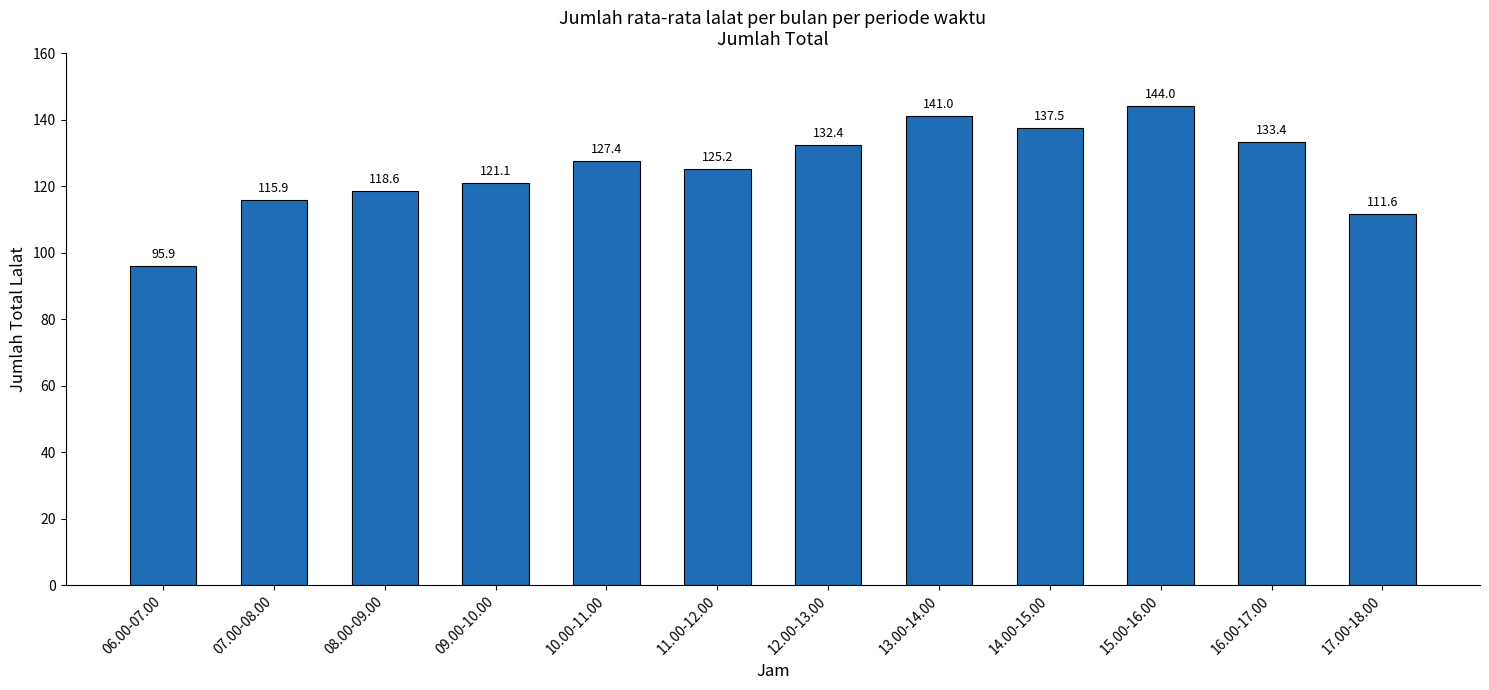

Reading right to left, what are all the values shown in this chart?

111.6	133.4	144.0	137.5	141.0	132.4	125.2	127.4	121.1	118.6	115.9	95.9